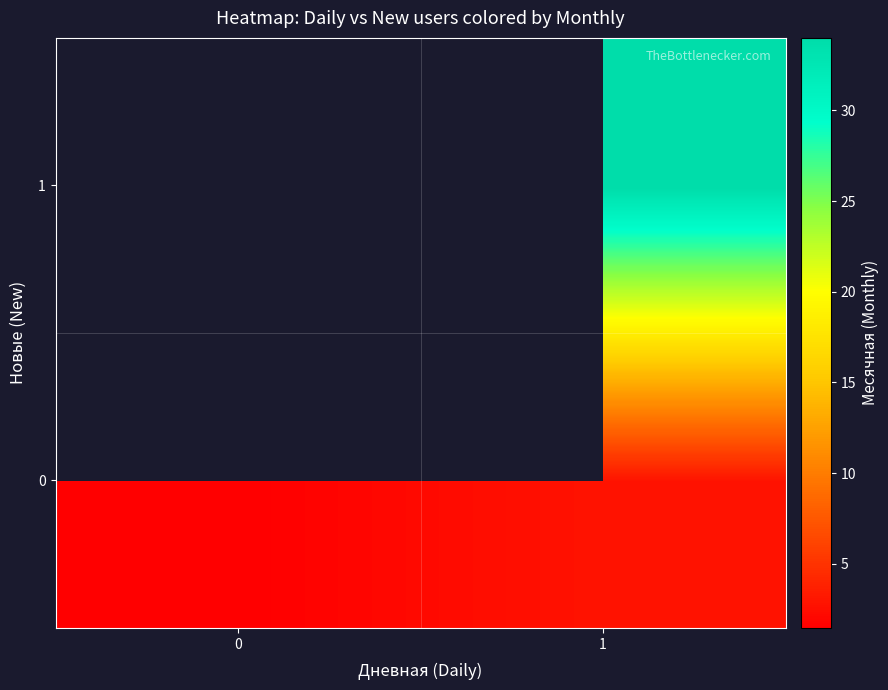

What is the difference between the maximum and minimum values in the 0 series?

1.4